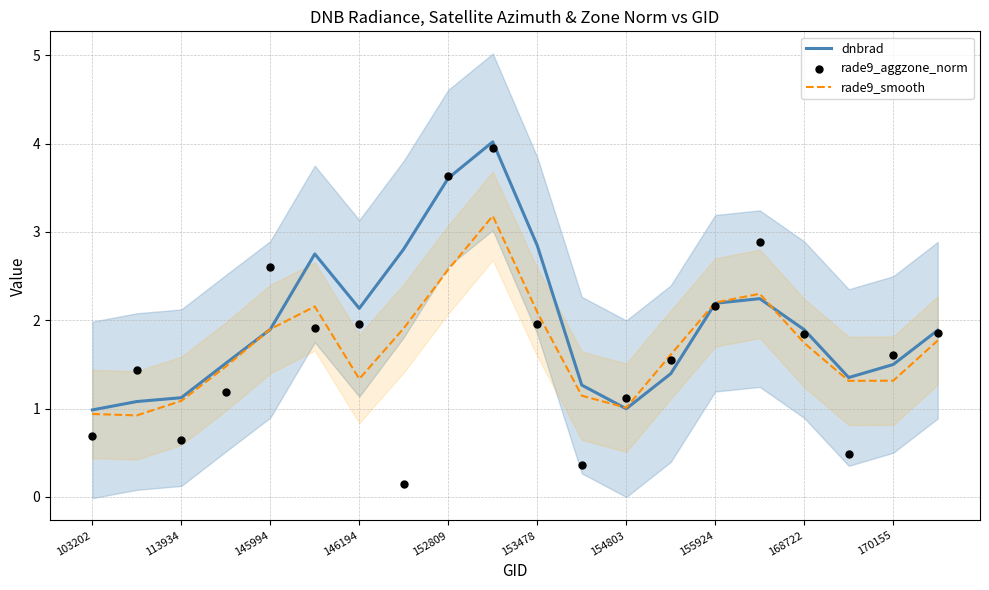

The value of rade9_smooth at 145994 is 3.1. True or false?

False